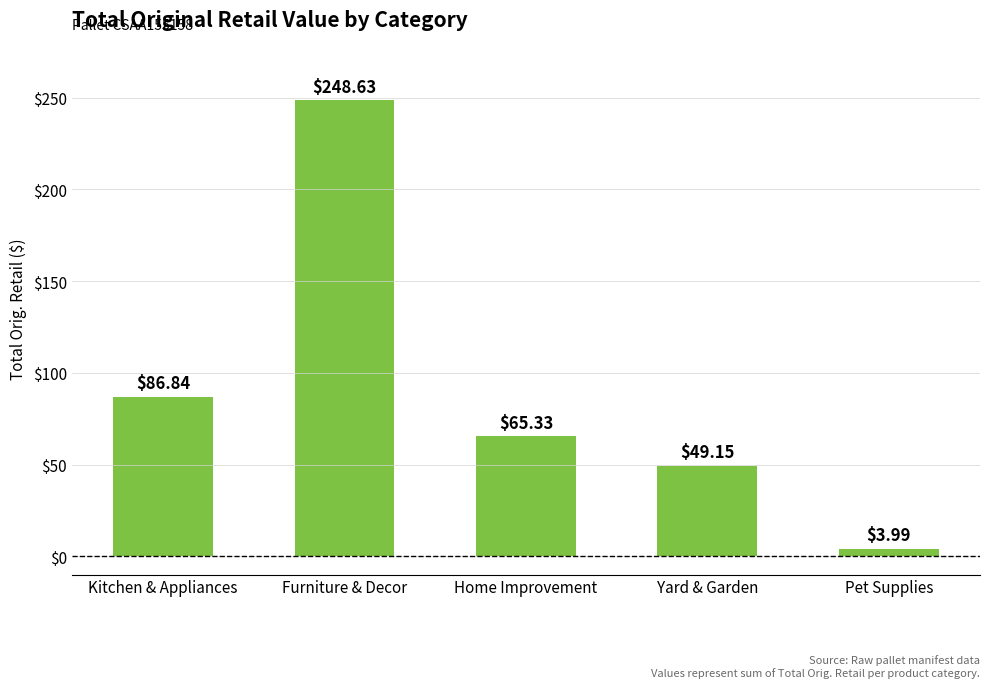

What is the label of the 1st bar from the left?

Kitchen & Appliances